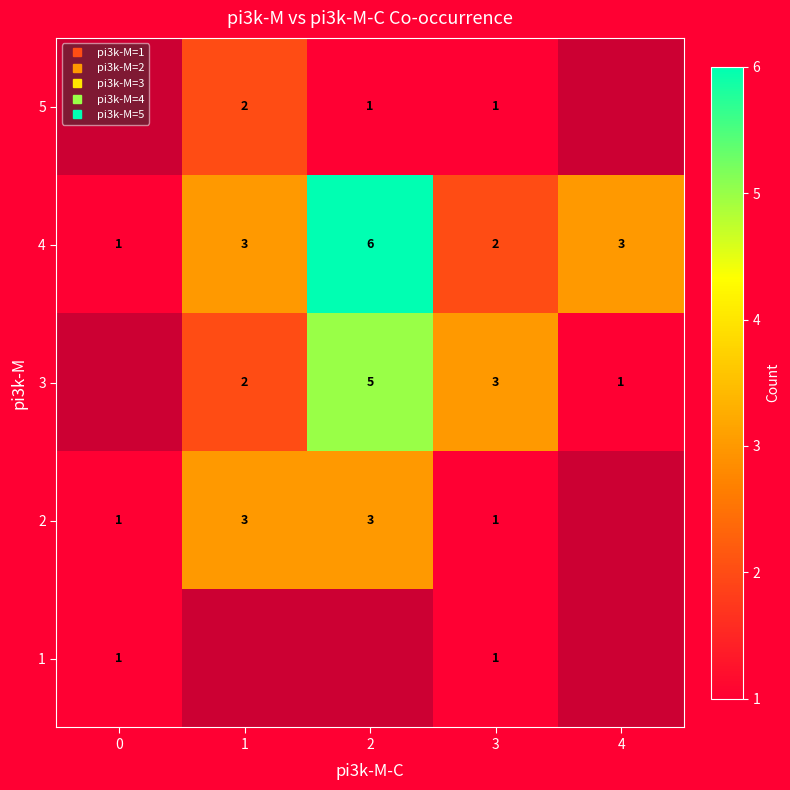

How many series are shown in this chart?

5